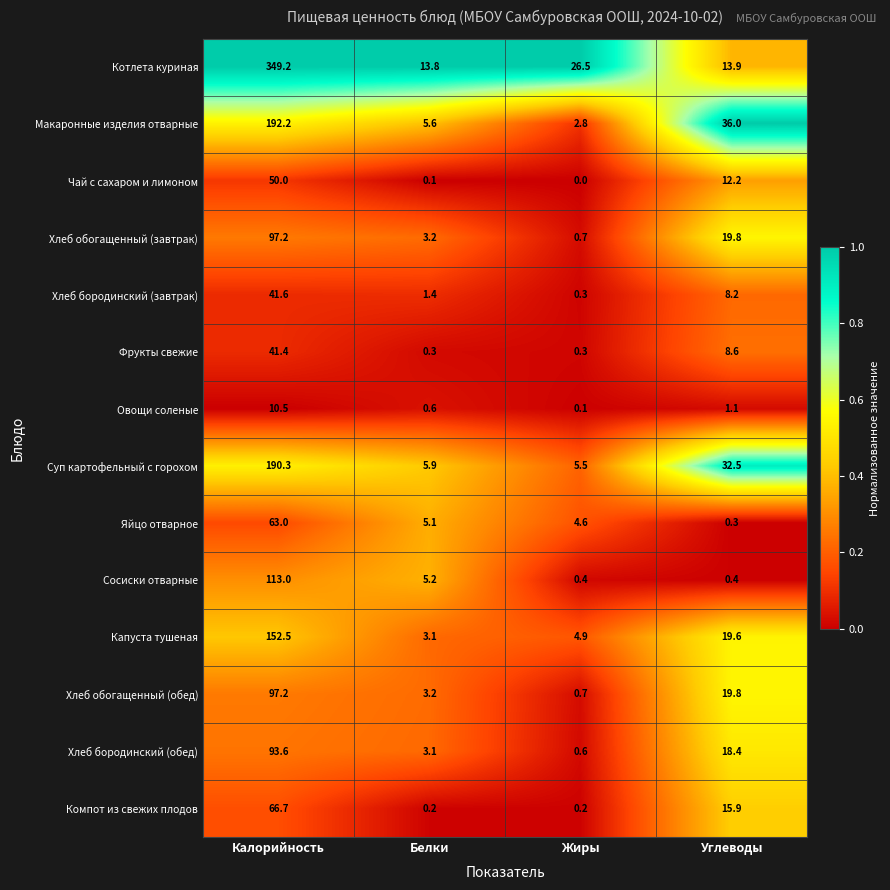

Which series has the largest total across all categories?

Котлета куриная